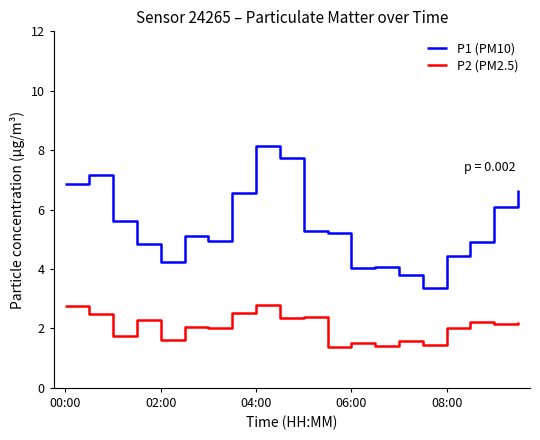

List the series in order of their overall mean, highest first.

P1 (PM10), P2 (PM2.5)